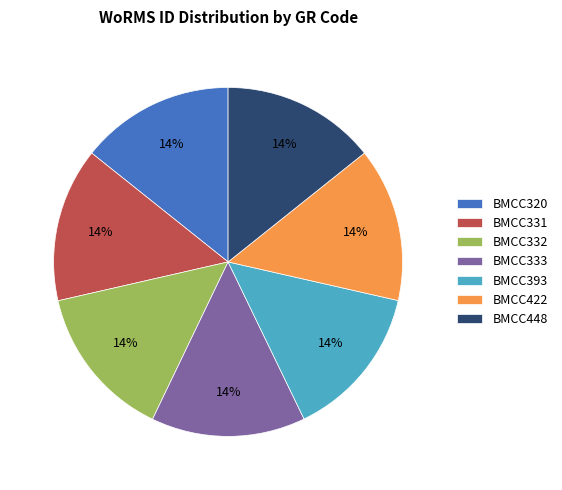

To the nearest percent, what percentage of the pie is BMCC422?

14%